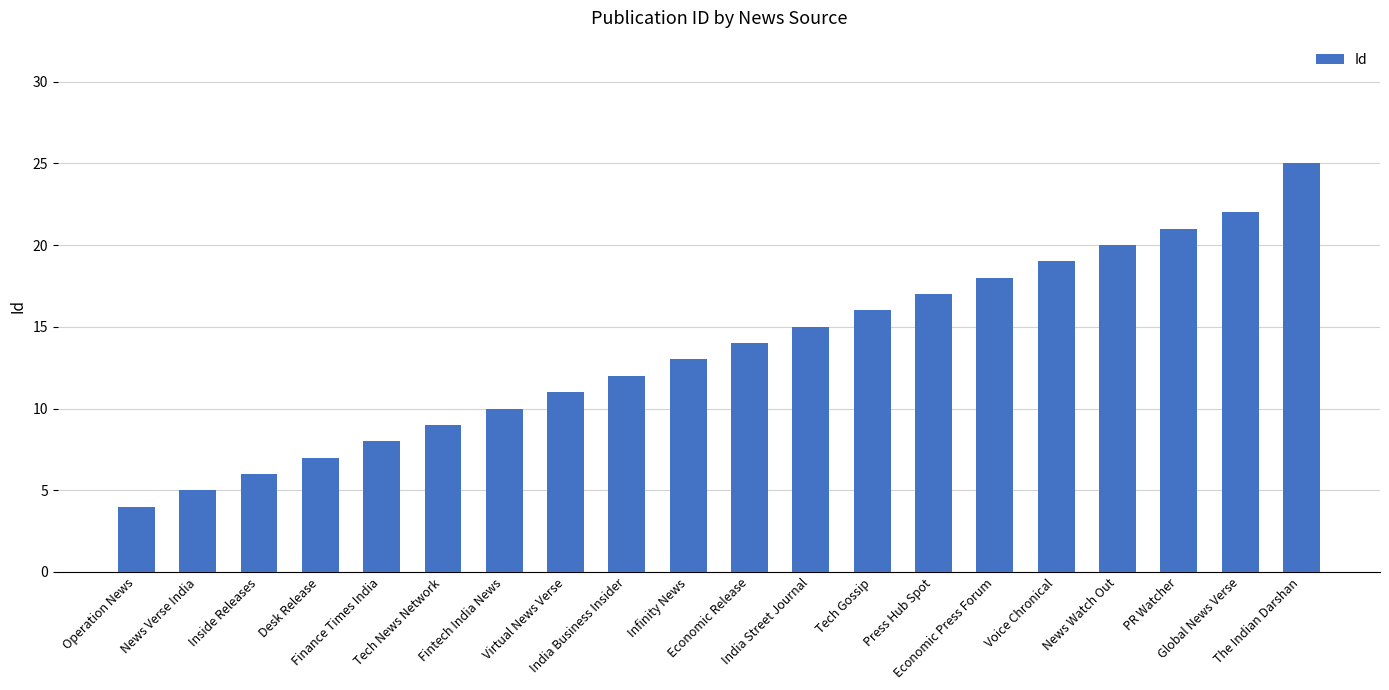

The chart shows a value of 33 at News Watch Out. True or false?

False